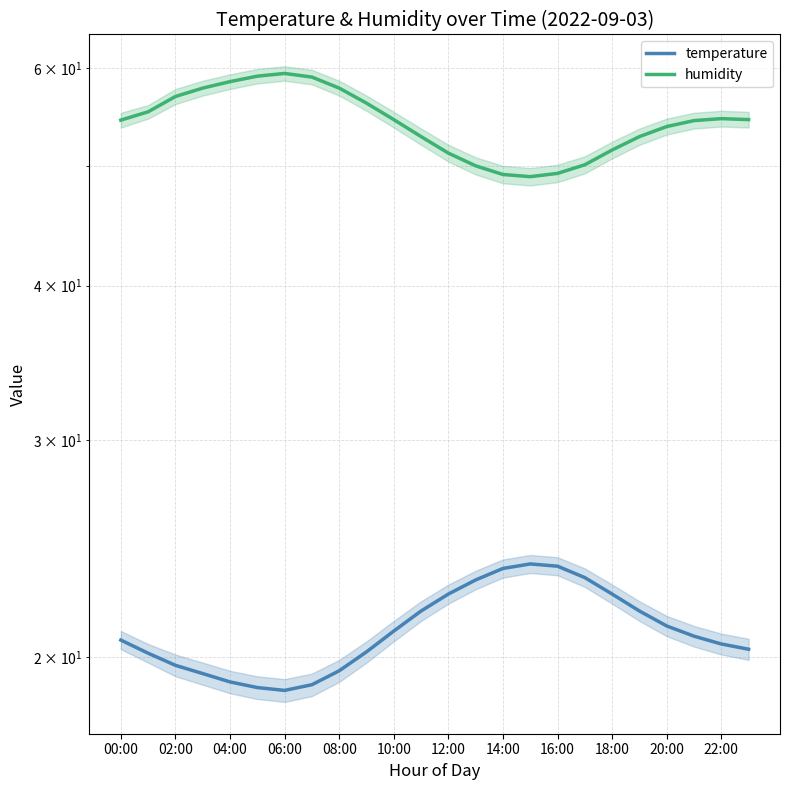

What is the lowest value of the temperature series?

18.8